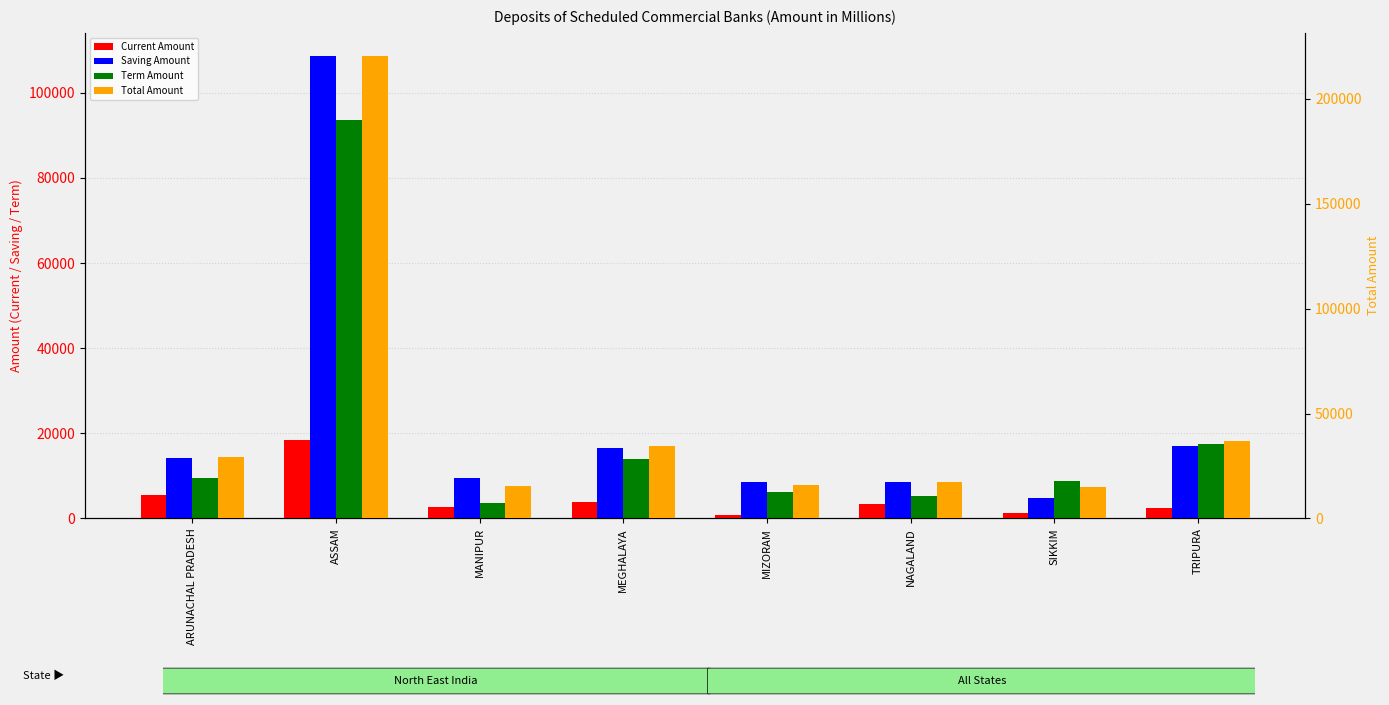

Is the value of Current Amount at TRIPURA greater than the value of Saving Amount at ARUNACHAL PRADESH?

No